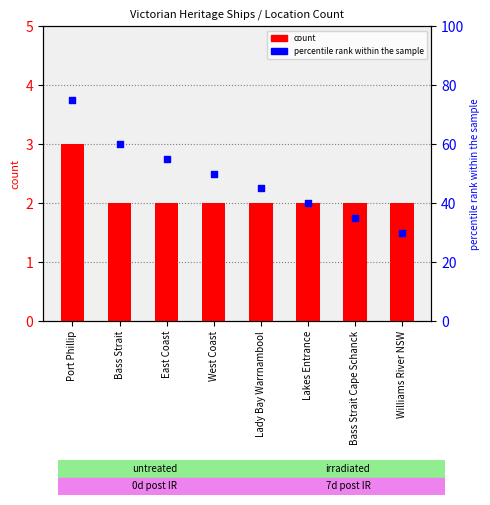

Which series contains the highest Y value?

percentile rank within the sample